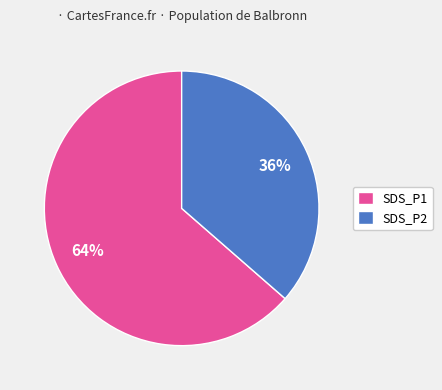

Which has a higher value, SDS_P2 or SDS_P1?

SDS_P1